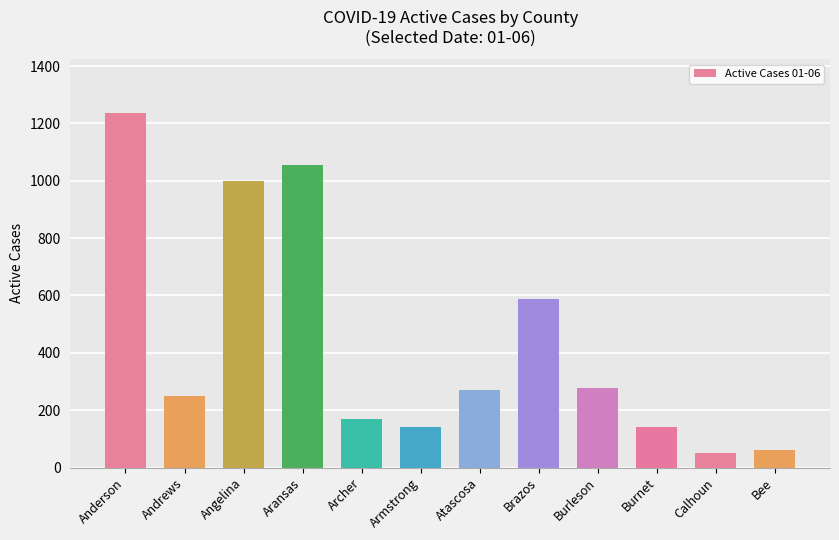

True or false: the data shows 1682 at Anderson.

False